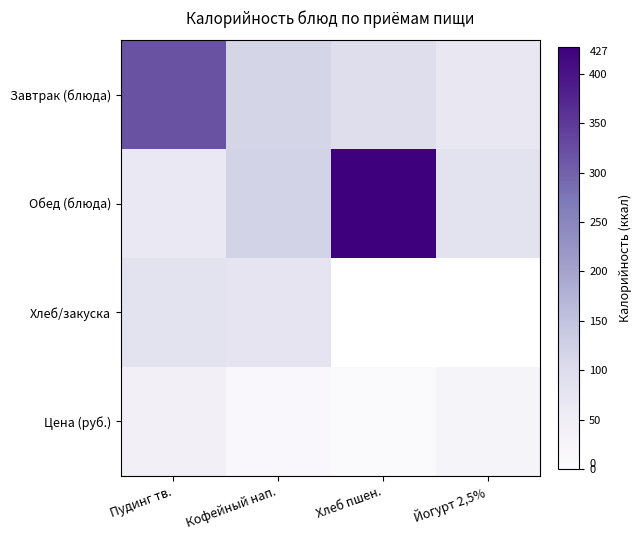

At which label does Цена (руб.) reach its peak?

Пудинг тв.